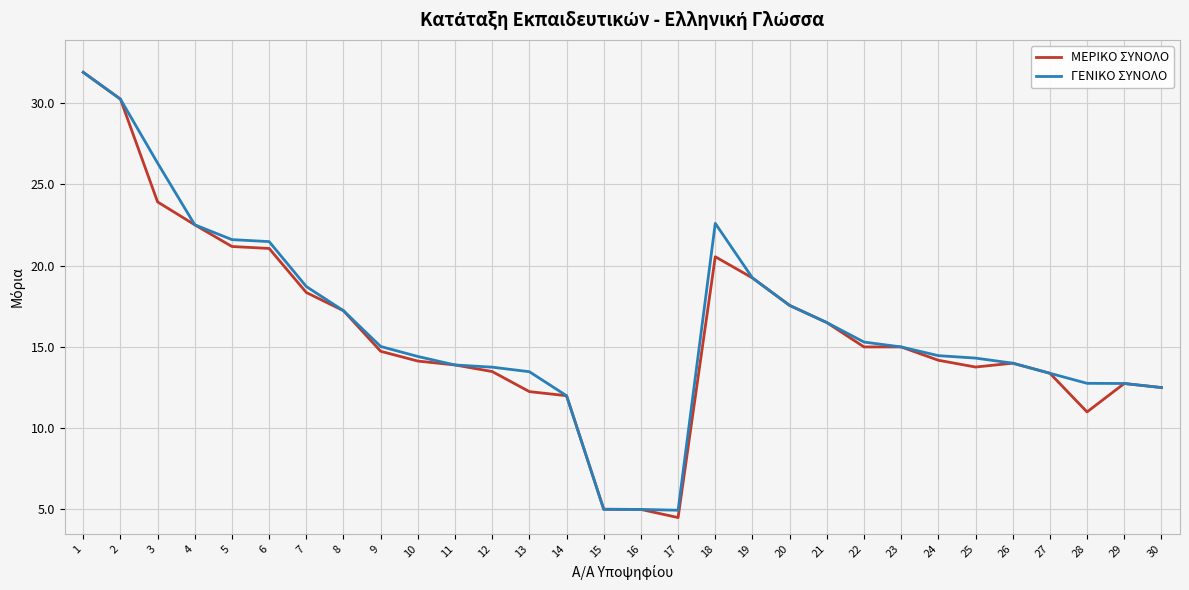

Between 2 and 6, which series saw the biggest shift?

ΜΕΡΙΚΟ ΣΥΝΟΛΟ